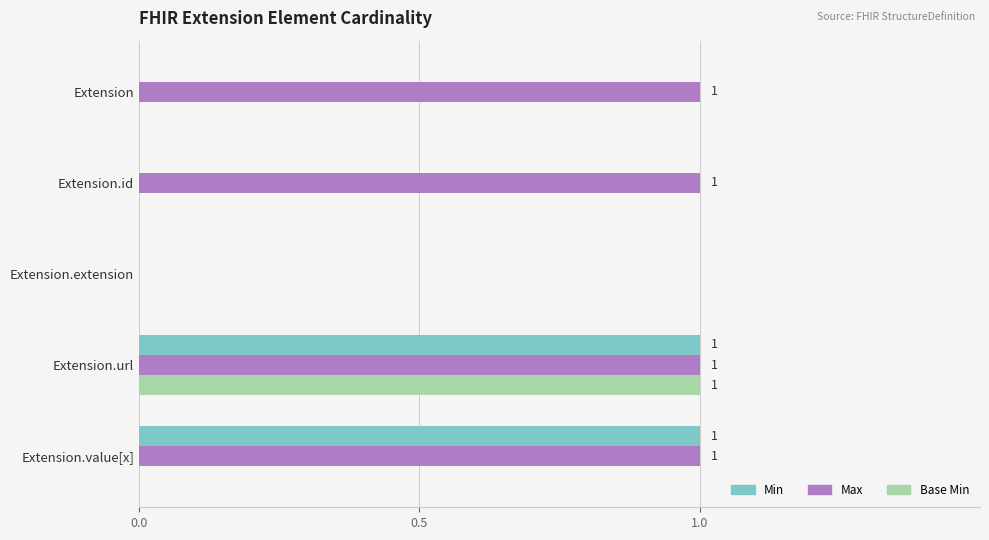

At which category is the sum across all series the highest?

Extension.url